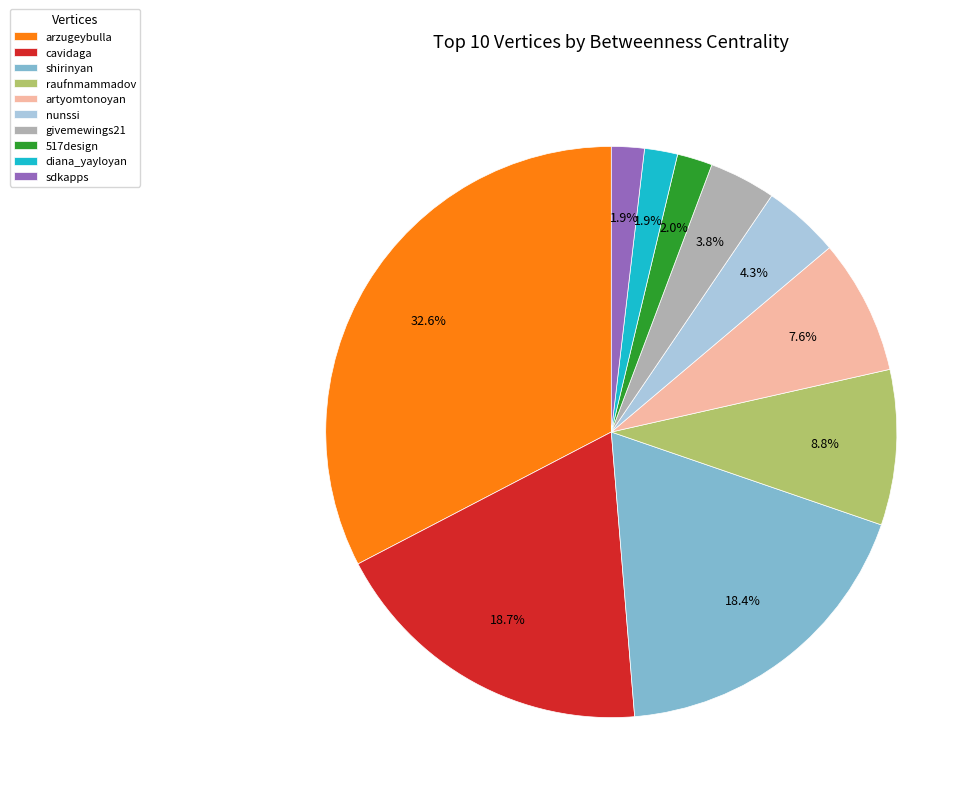

What percentage is the sdkapps slice, to the nearest percent?

2%